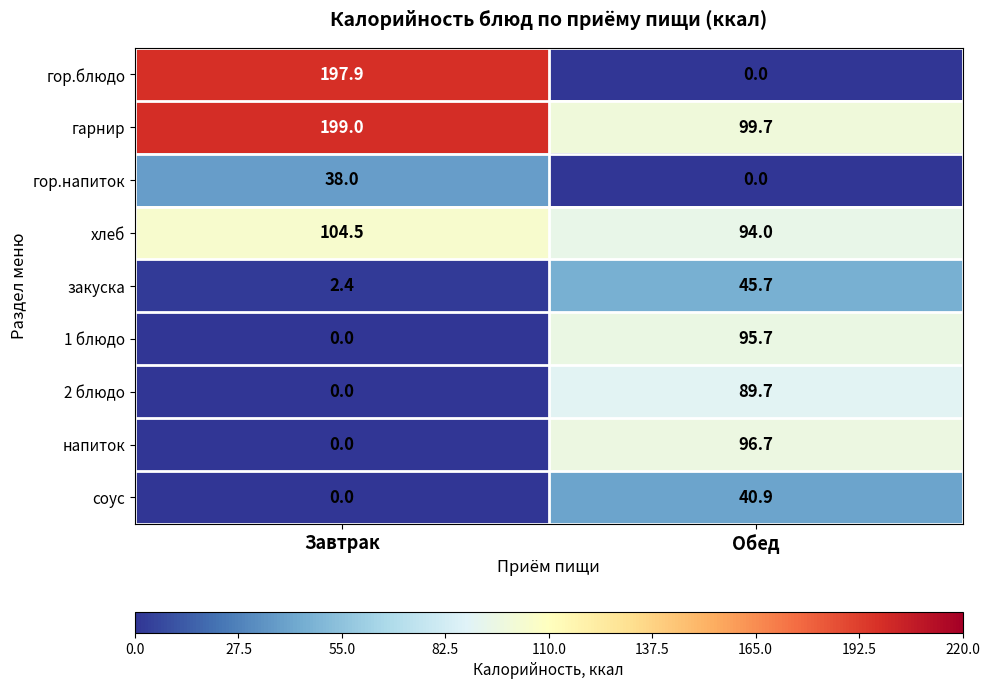

Which series has the largest total across all categories?

гарнир